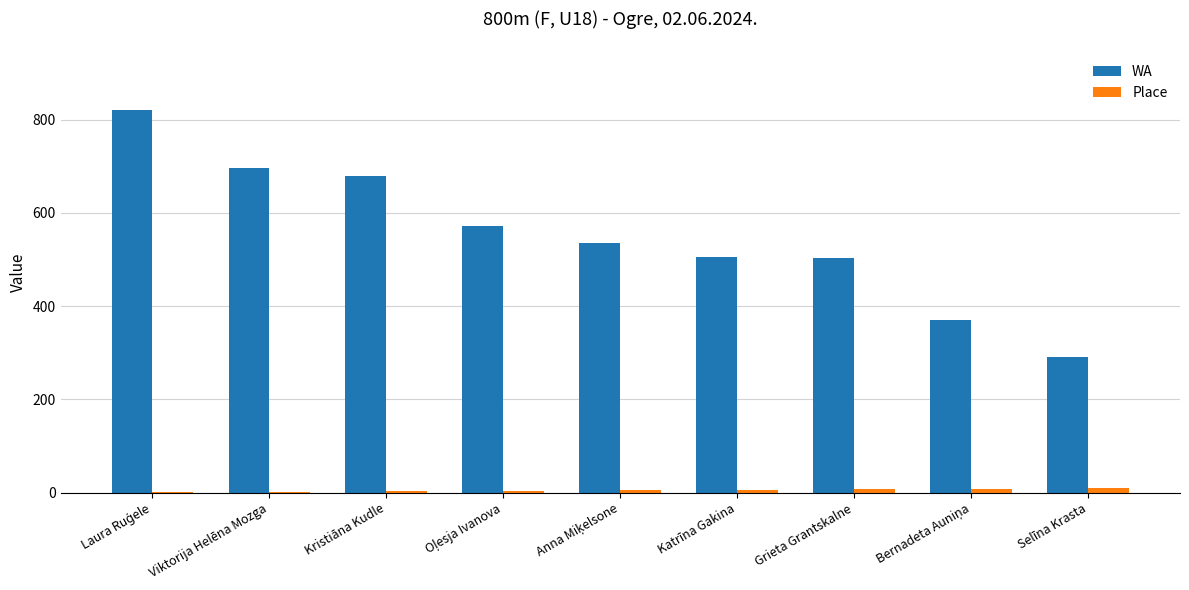

Which series has the largest total across all categories?

WA